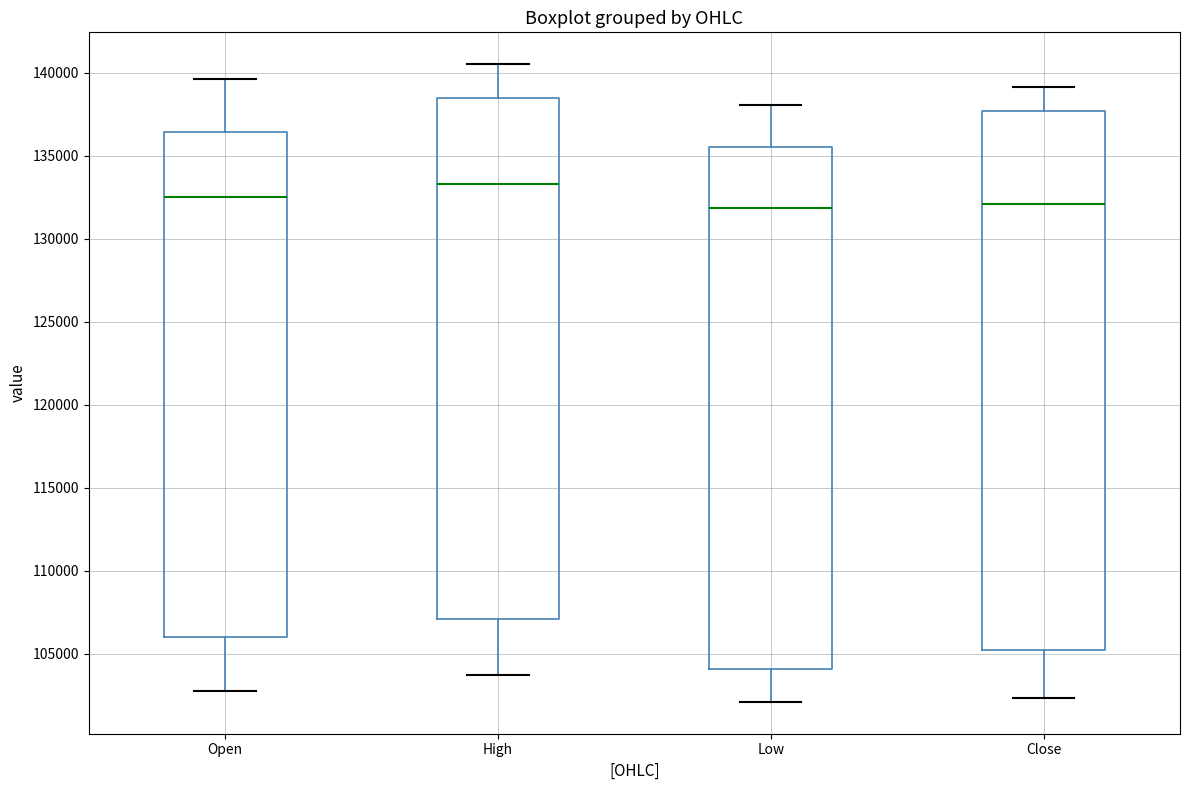

Which box has the highest median line?

High